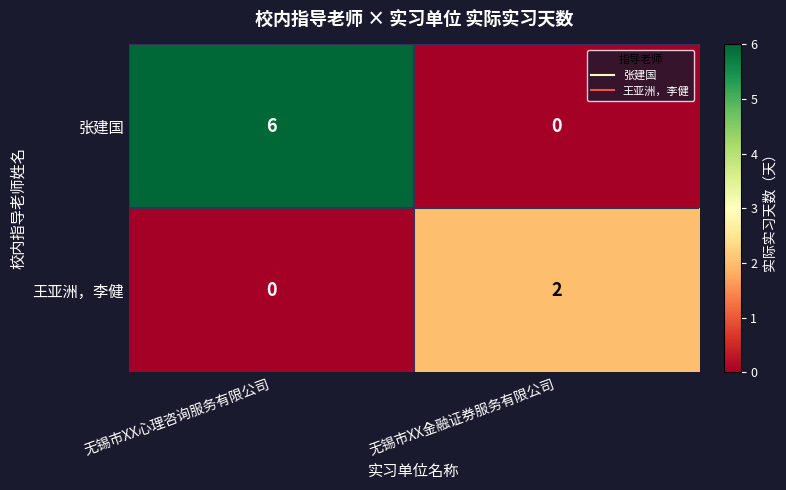

What is the difference between the maximum and minimum values in the 张建国 series?

6